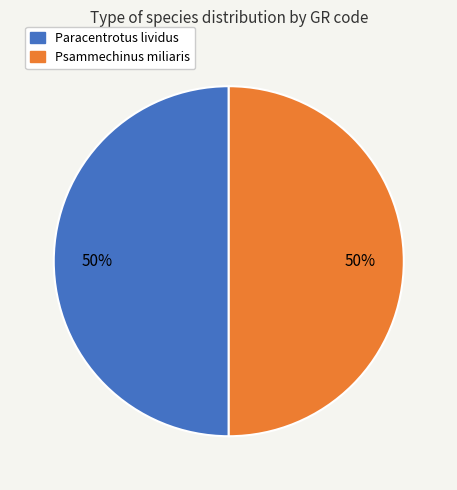

To the nearest percent, what is the average slice percentage?

50%